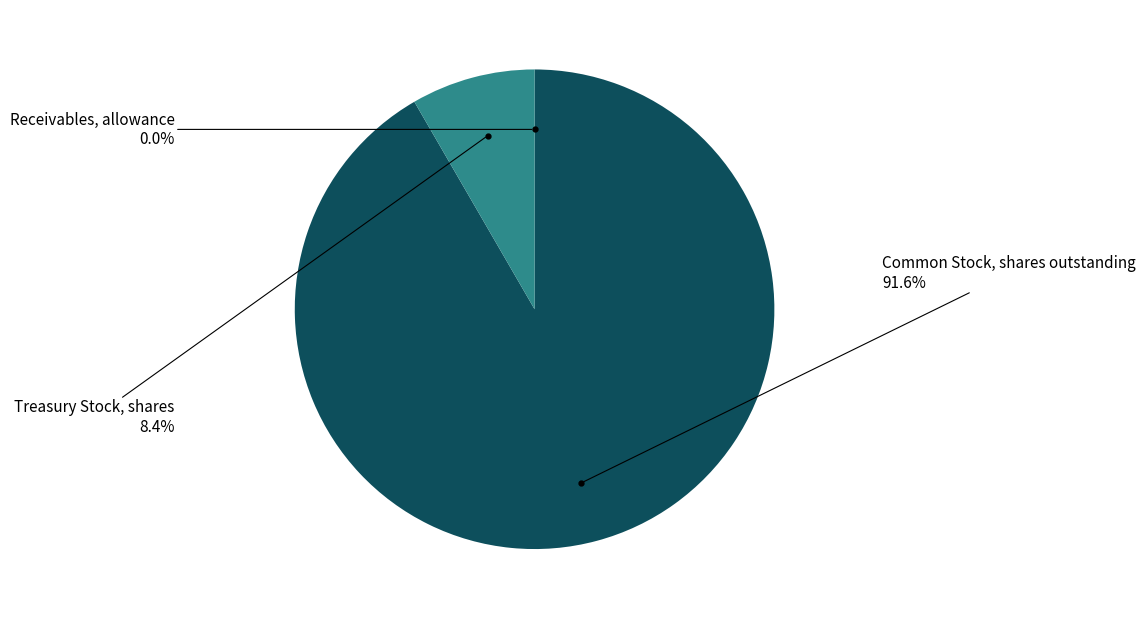

Which slice is the largest?

Common Stock, shares outstanding